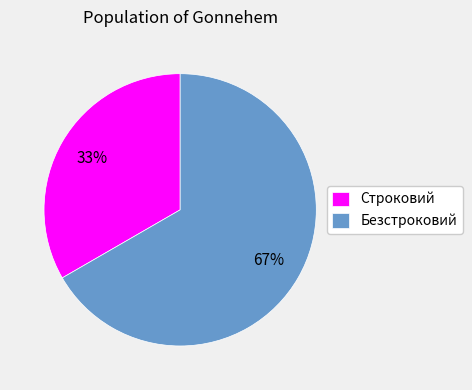

Count the number of slices in the pie.

2